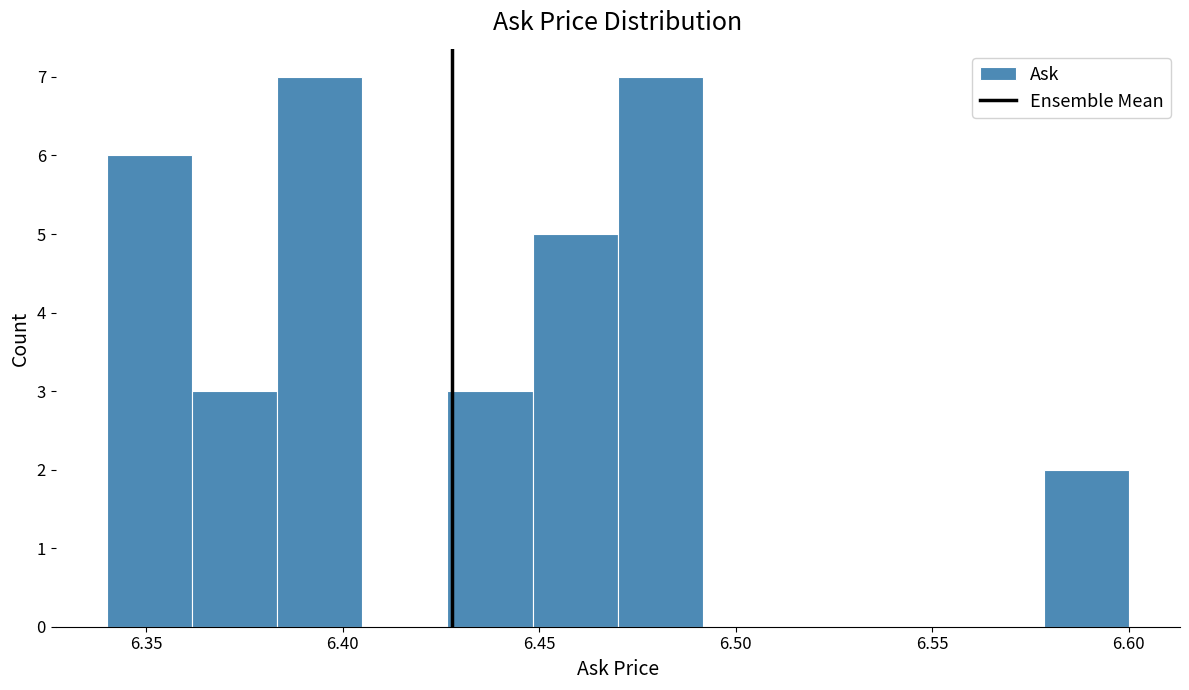

Reading left to right, transcribe this chart: for each bar, give the range it covers on the x-axis and its height. Neither the bar edges nor the heights are printed on the chart, so give them approximately, as read against the axes.

6.340 to 6.360: 6
6.360 to 6.385: 3
6.385 to 6.405: 7
6.405 to 6.425: 0
6.425 to 6.450: 3
6.450 to 6.470: 5
6.470 to 6.490: 7
6.490 to 6.515: 0
6.515 to 6.535: 0
6.535 to 6.555: 0
6.555 to 6.580: 0
6.580 to 6.600: 2